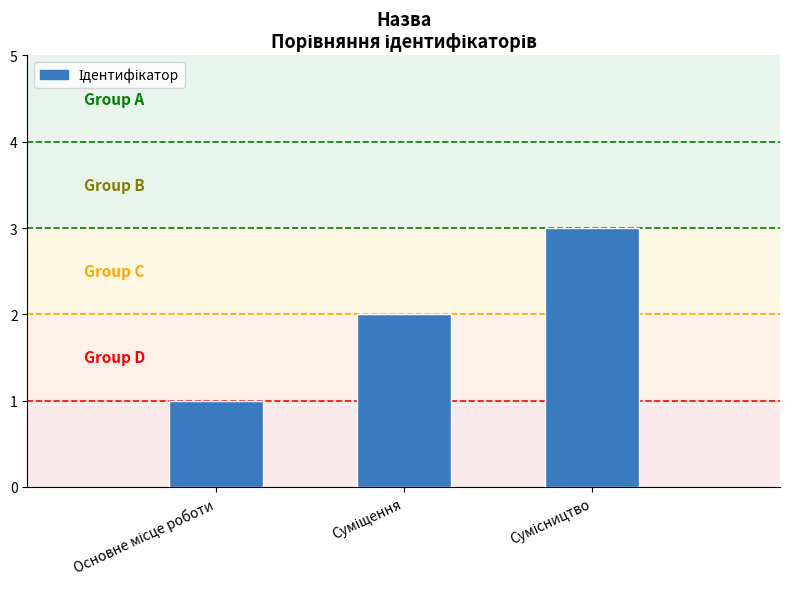

What is the sum of all values?

6